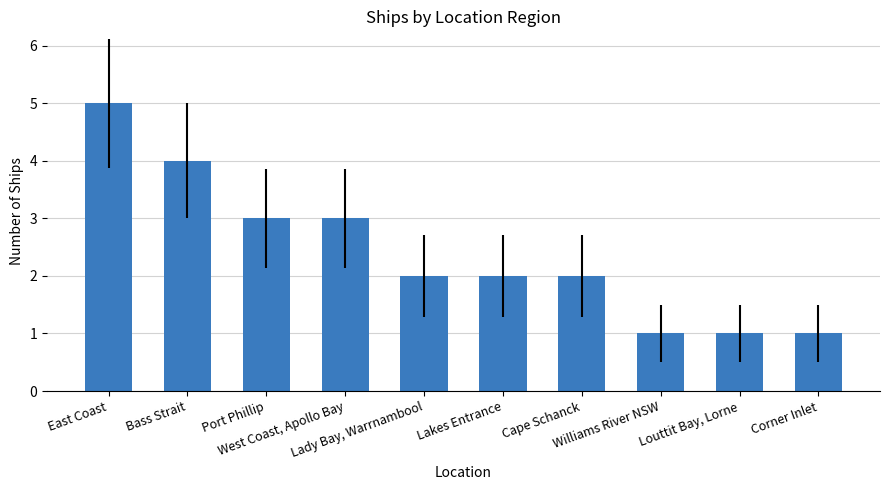

What is the minimum value shown in the chart?

1